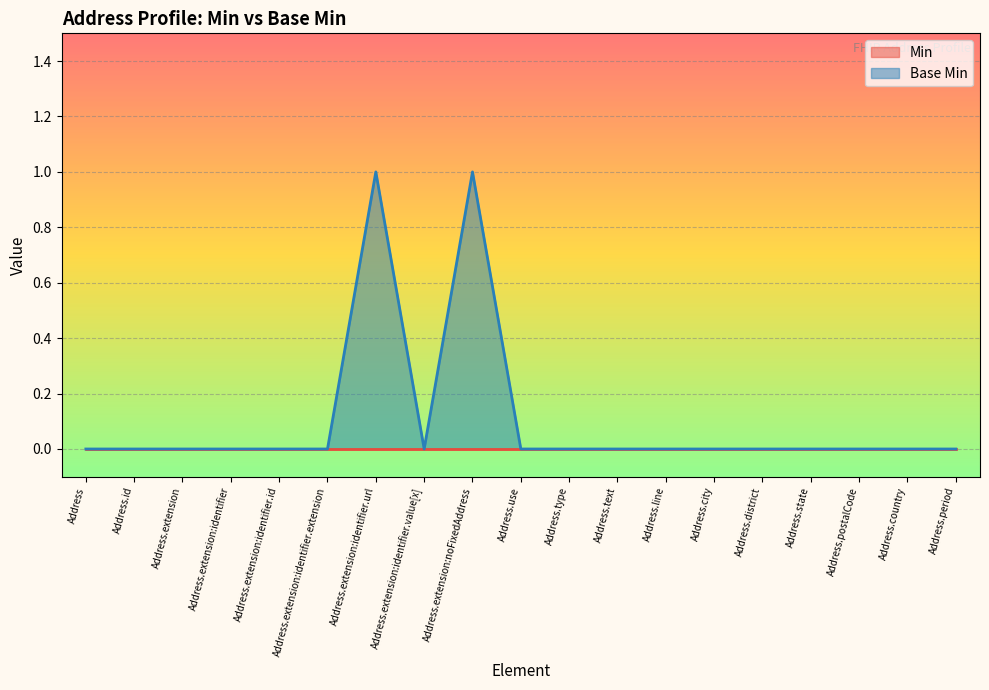

List the labels in order of value, largest first.

Address.extension:identifier.url, Address.extension:noFixedAddress, Address, Address.id, Address.extension, Address.extension:identifier, Address.extension:identifier.id, Address.extension:identifier.extension, Address.extension:identifier.value[x], Address.use, Address.type, Address.text, Address.line, Address.city, Address.district, Address.state, Address.postalCode, Address.country, Address.period